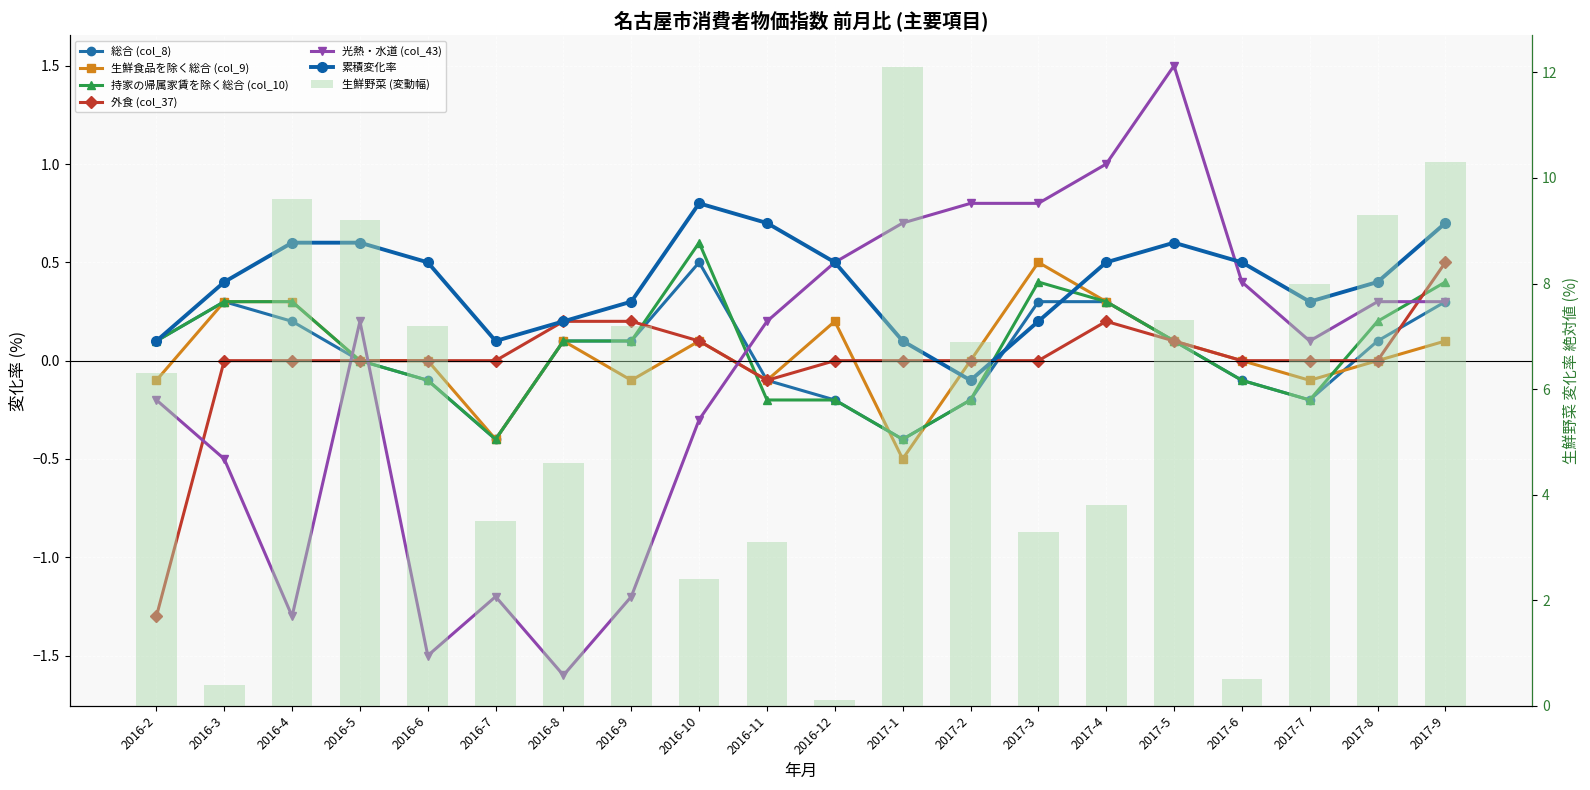

How many data points in 外食 (col_37) are less than 0?

2